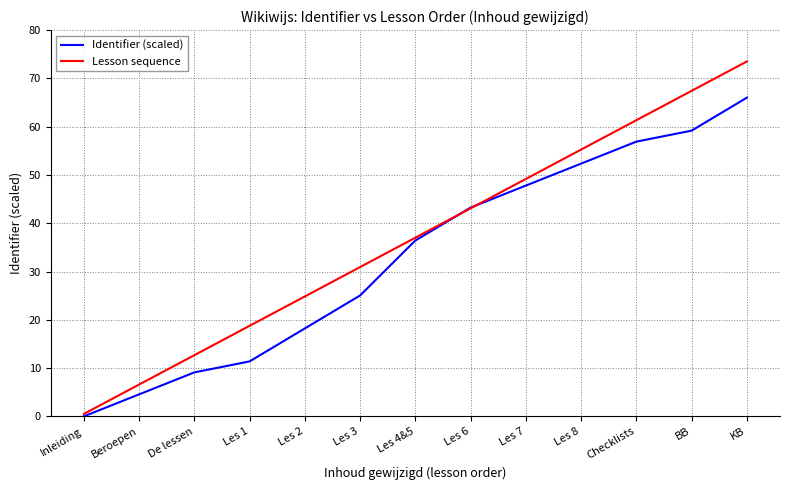

At which label does Lesson sequence reach its peak?

KB